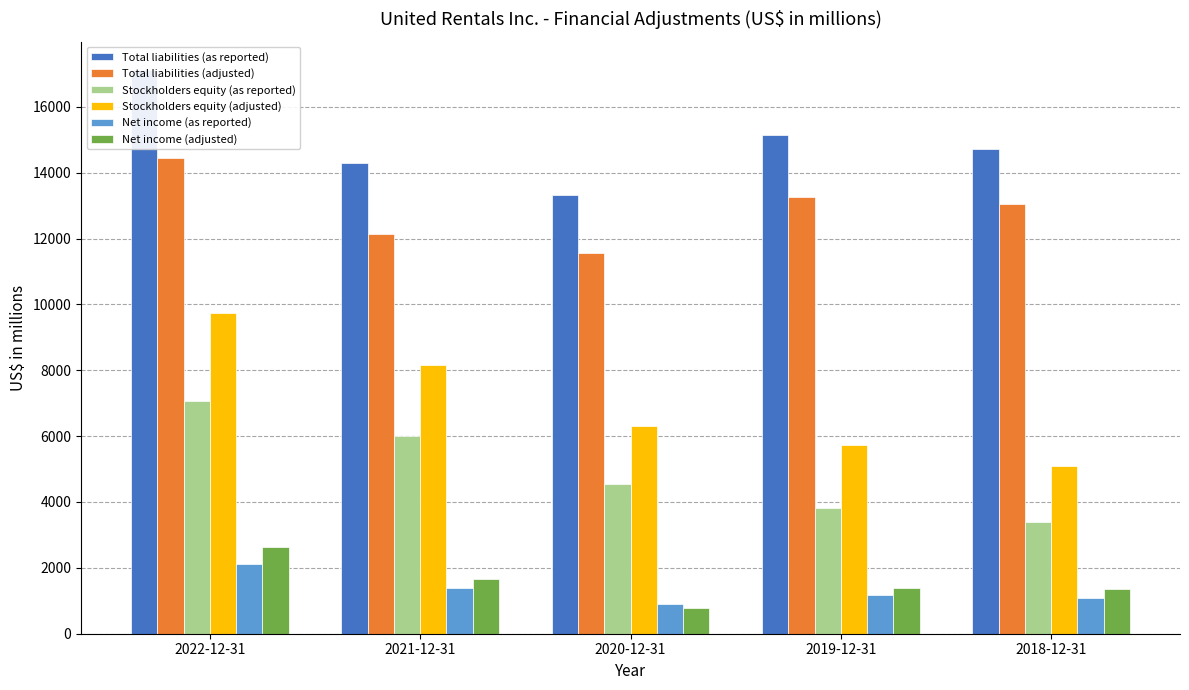

Read the Stockholders equity (adjusted) value at 2022-12-31, to the nearest 10.

9730